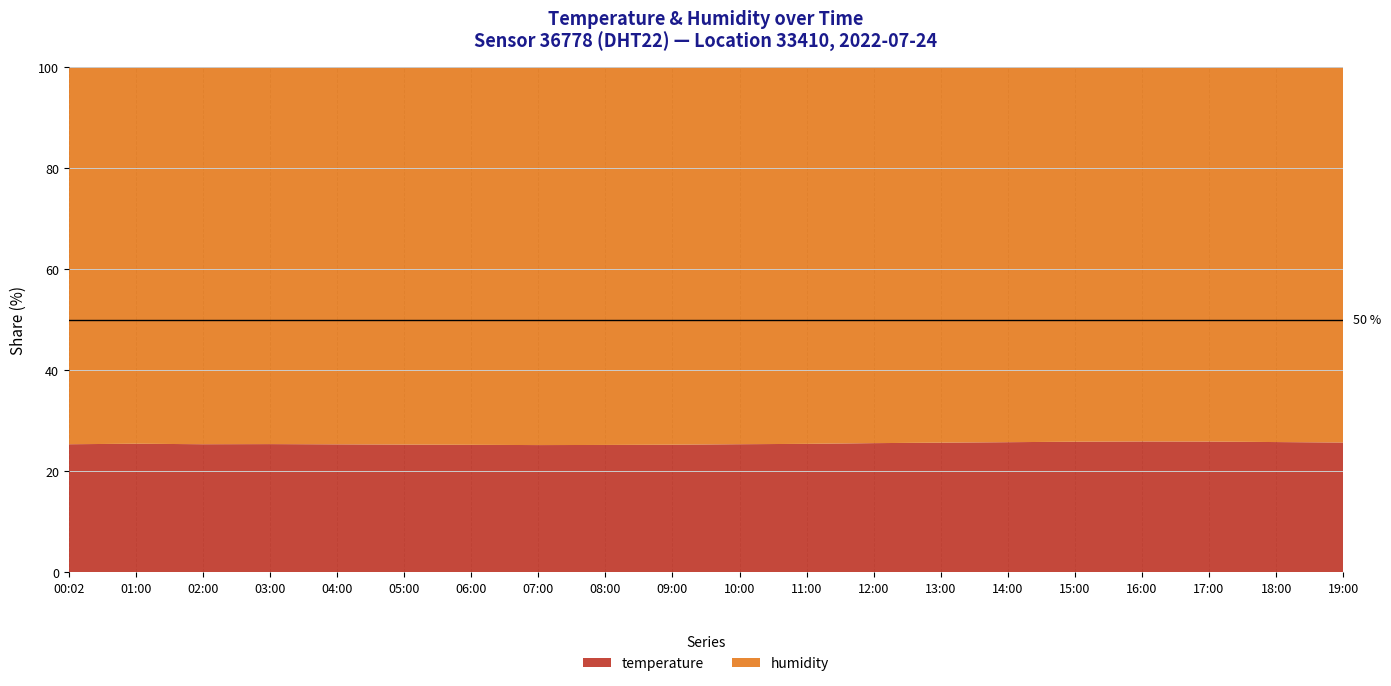

Reading left to right, what are all the values shown in this chart?

temperature: 26.1	26.1	26.0	26.0	25.9	25.8	25.7	25.6	25.6	25.7	25.9	26.1	26.4	26.6	26.8	27.0	27.1	27.0	26.8	26.6
humidity: 76.8	76.4	76.5	76.4	76.3	76.2	76.1	76.0	75.9	76.0	76.2	76.5	76.8	77.0	77.2	77.4	77.5	77.3	77.1	76.9